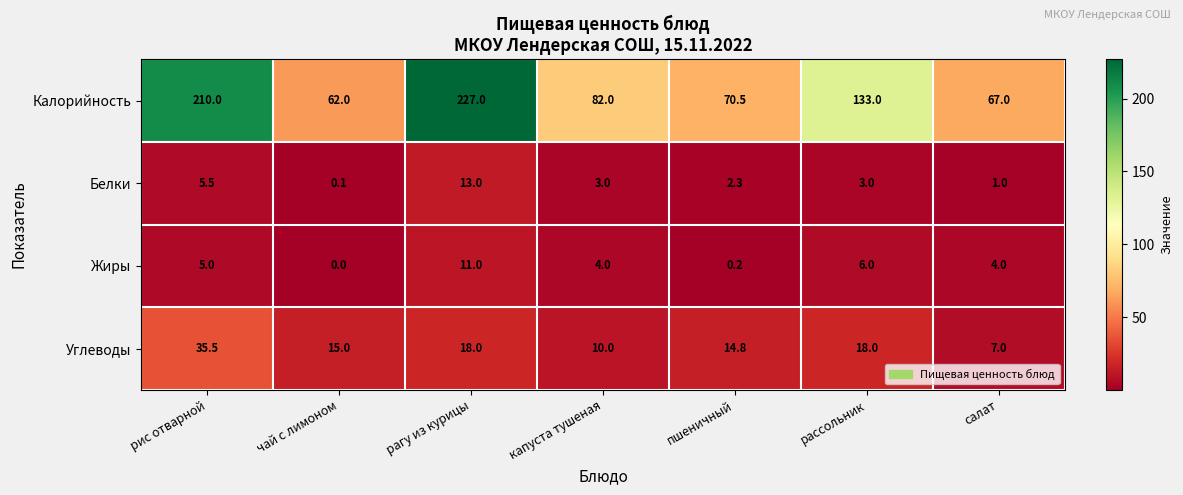

What is the difference between the Жиры values at чай с лимоном and капуста тушеная?

4.0